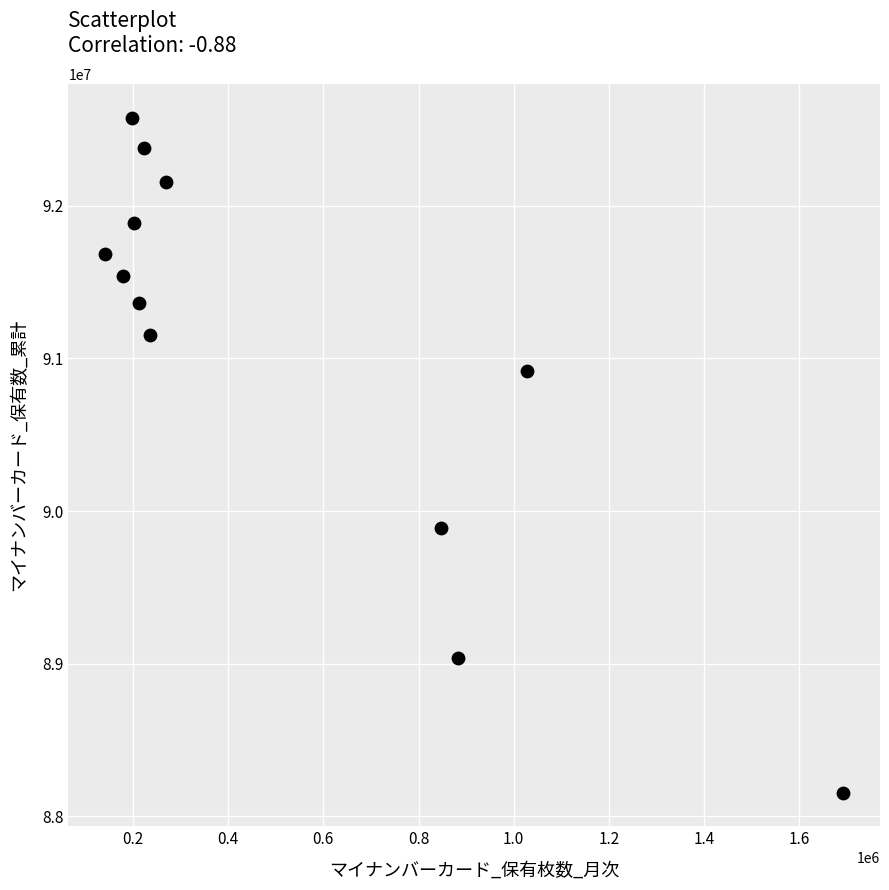

What Y value in the scatter plot is closest to 90365663?

89887405